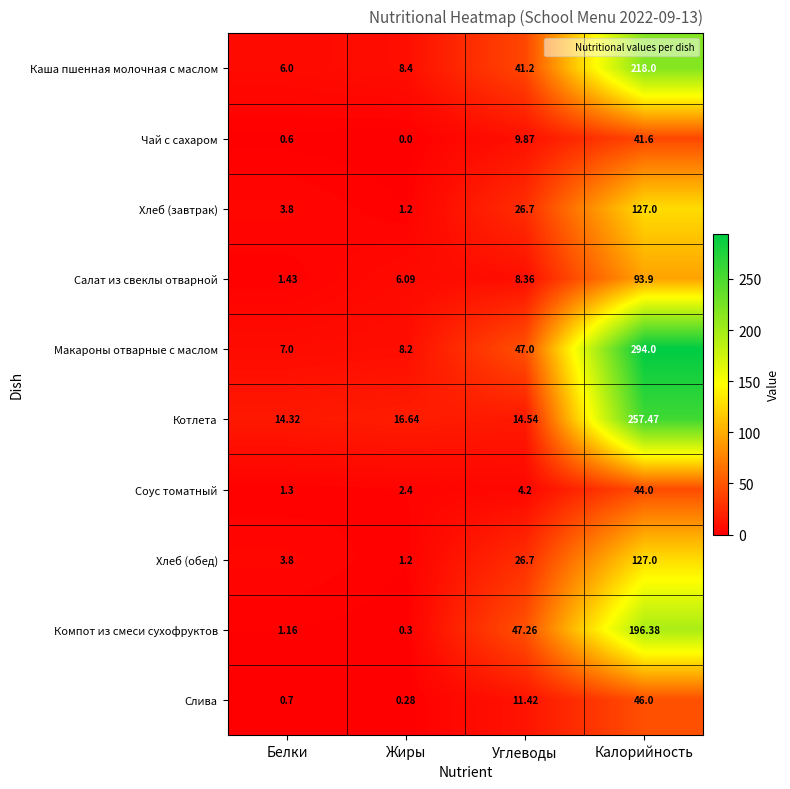

Rank the categories by Компот из смеси сухофруктов value from highest to lowest.

Калорийность, Углеводы, Белки, Жиры